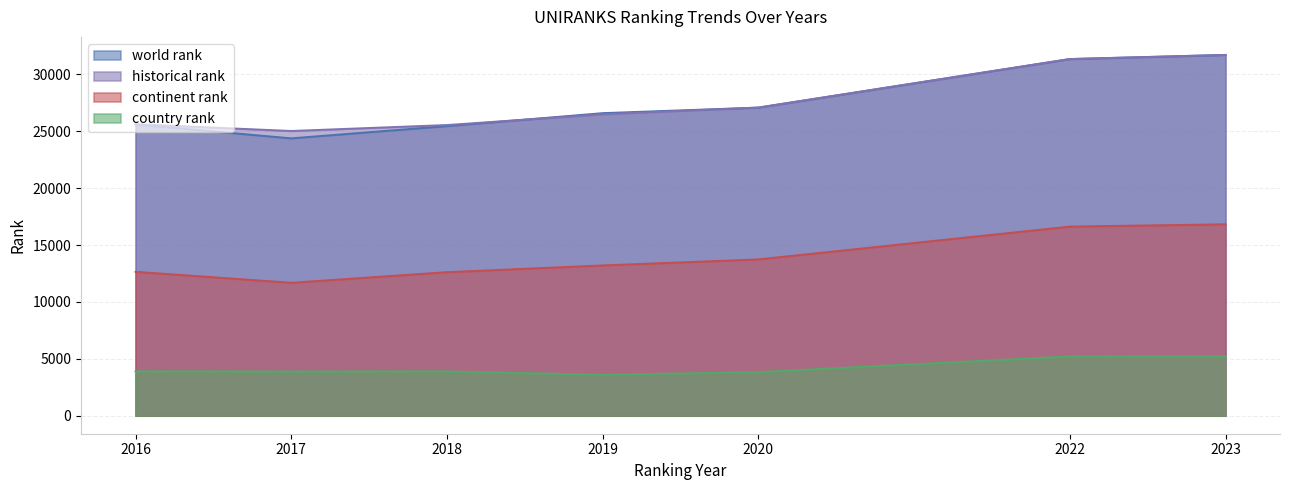

What are all the series names shown in the legend?

world rank, historical rank, continent rank, country rank